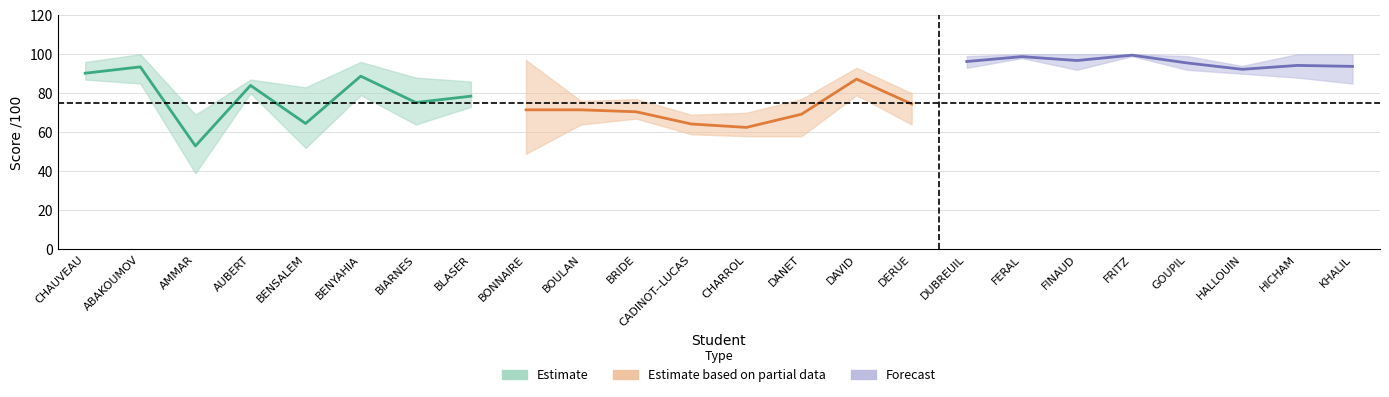

Does the chart have visible grid lines?

Yes